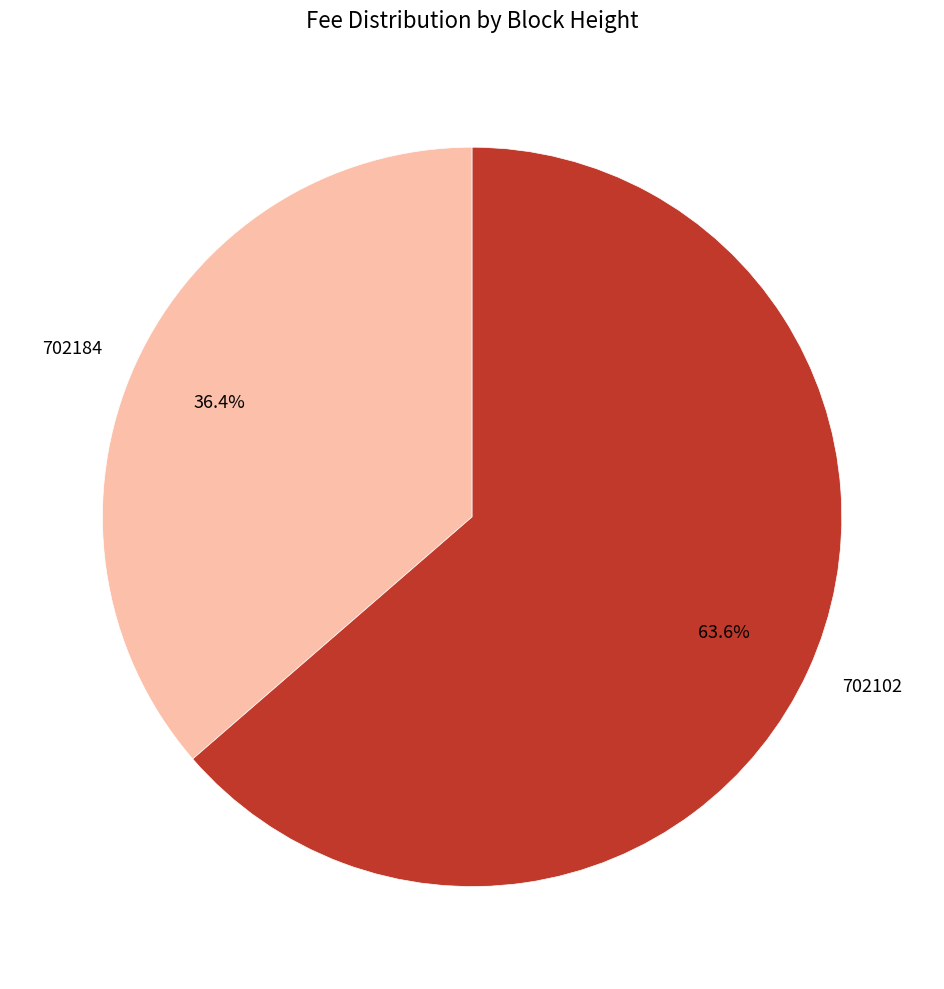

Is there any slice that represents more than half of the pie?

Yes